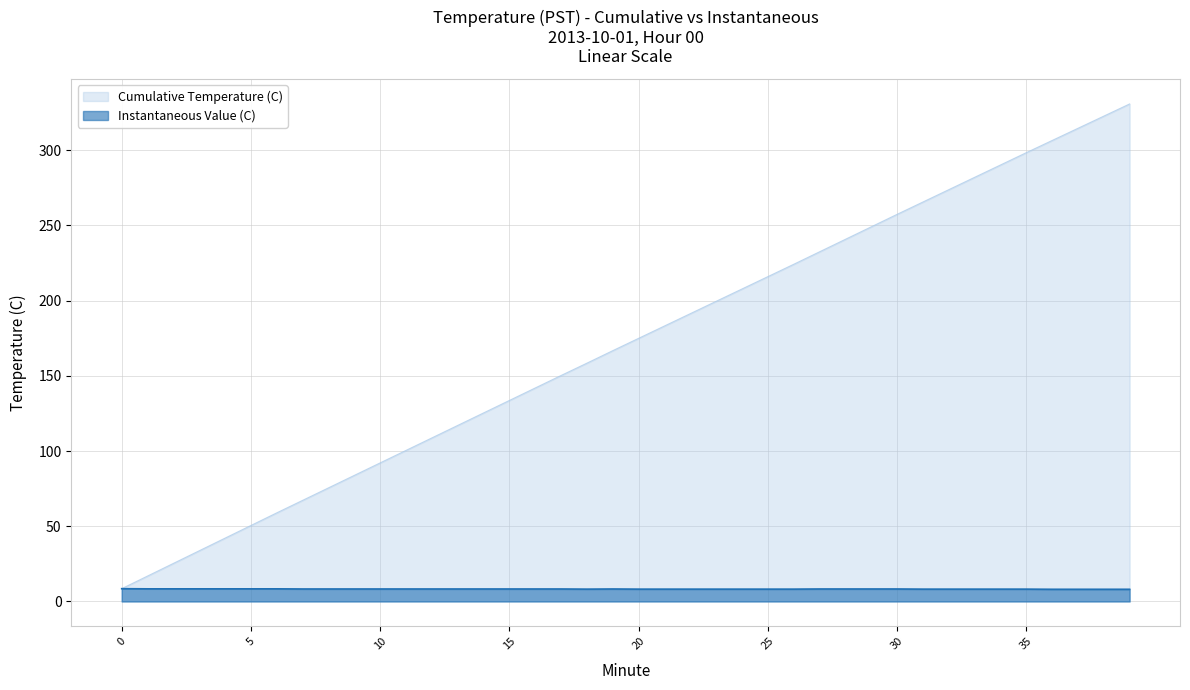

At which label is the value closest to 8?

36